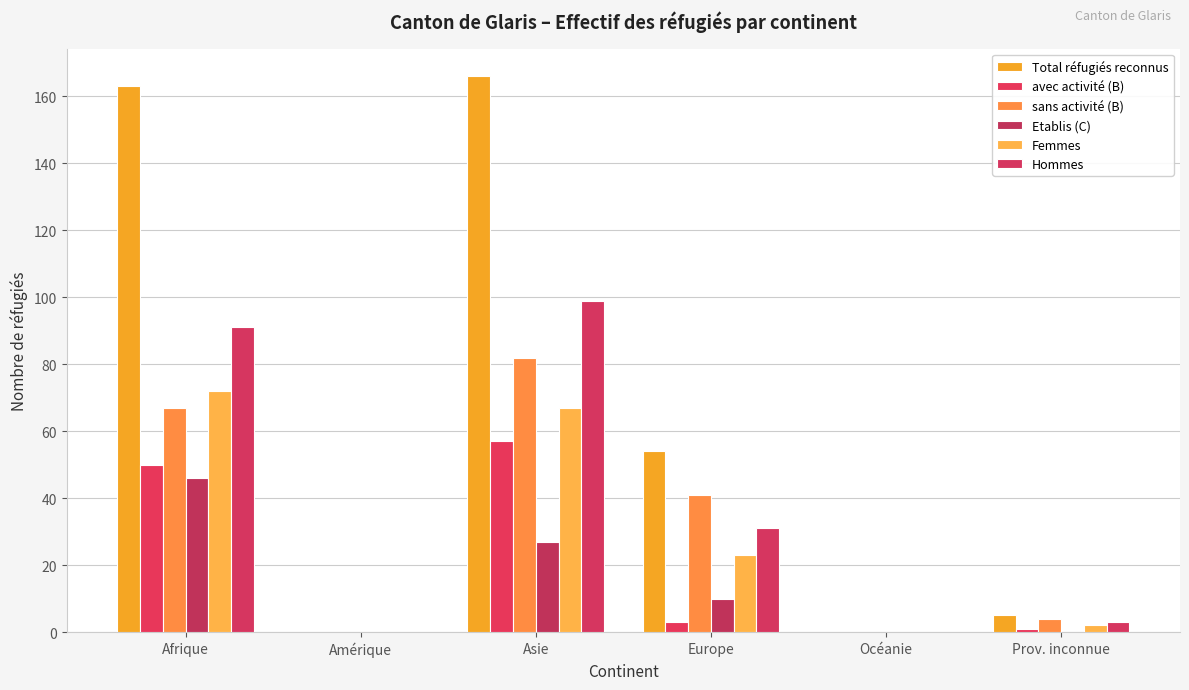

Is the value of Hommes at Amérique greater than the value of avec activité (B) at Afrique?

No